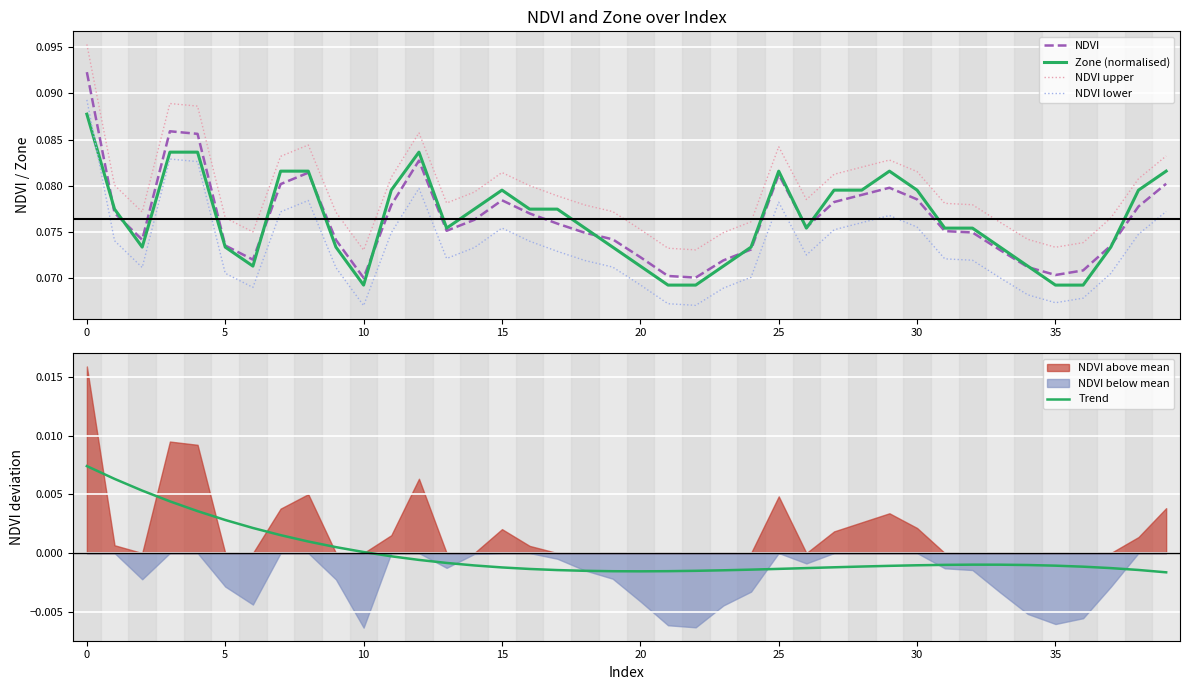

True or false: NDVI and NDVI upper intersect in this chart.

False